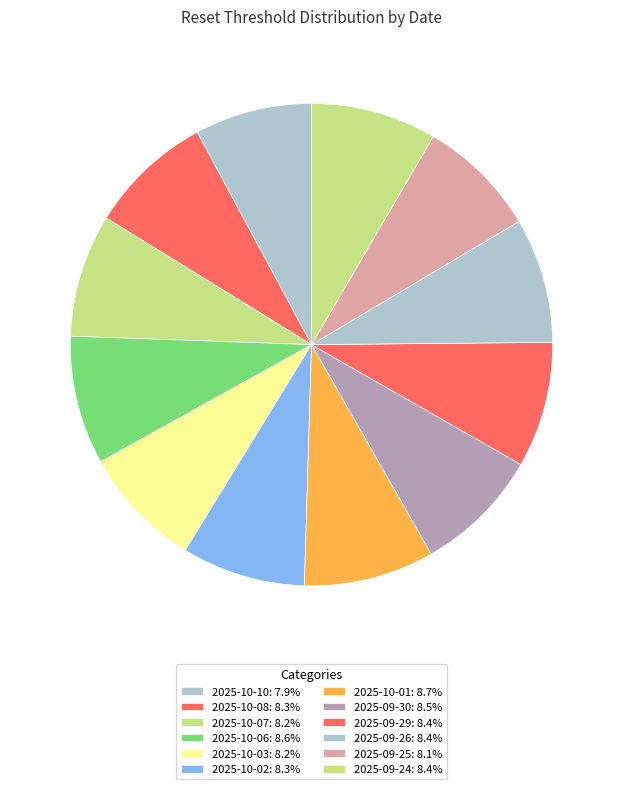

Approximately how many times larger is the value at 2025-09-26 compared to 2025-10-07?

1.0